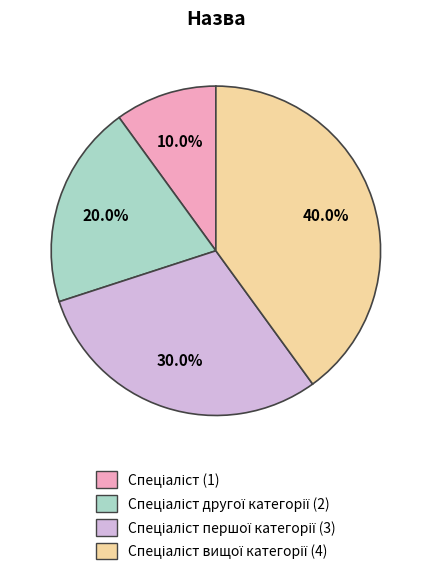

Does any single category account for the majority?

No